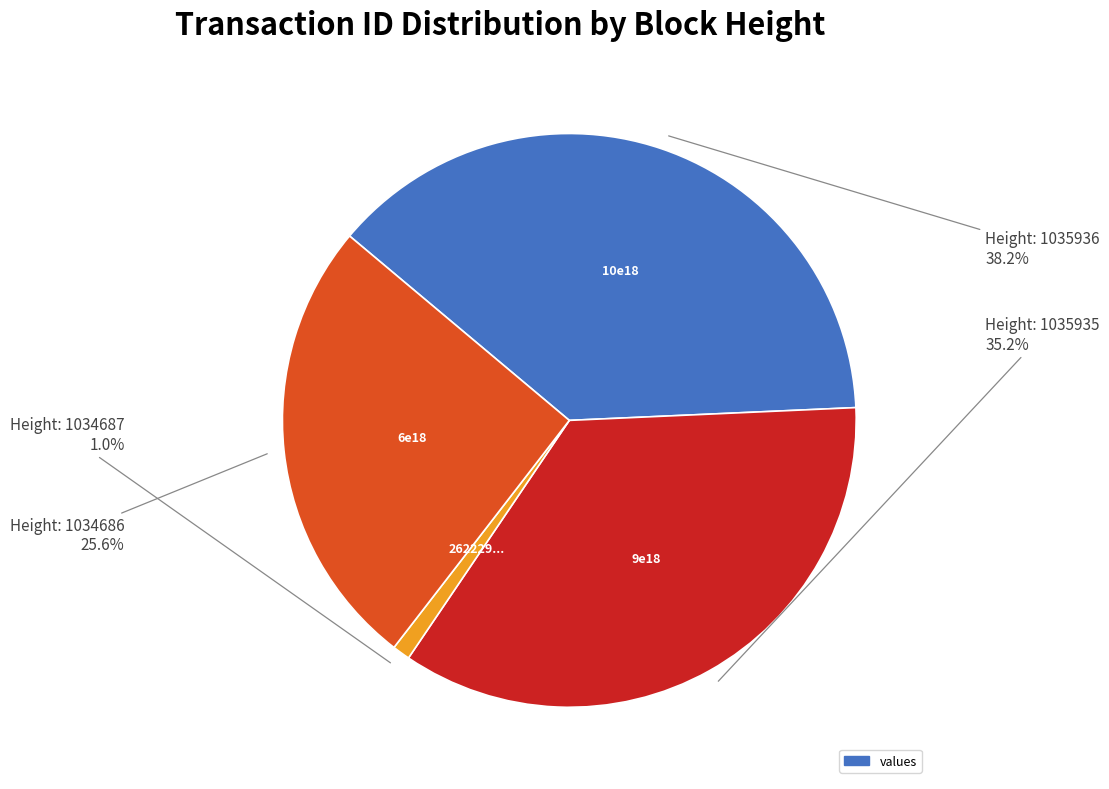

Is there any slice that represents more than half of the pie?

No